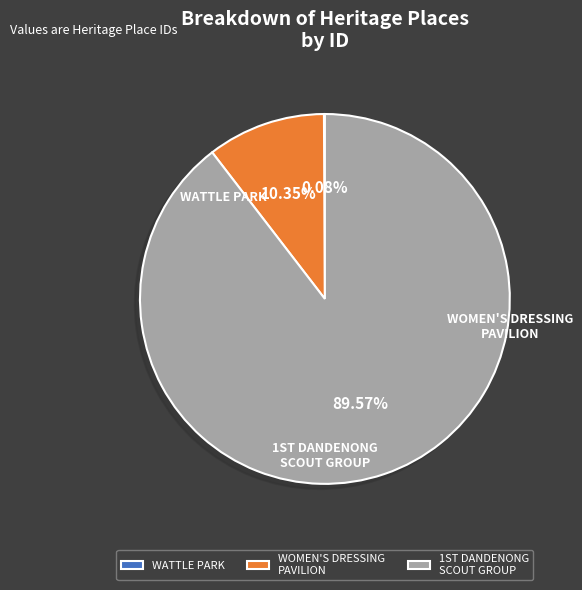

Which slice represents more than half of the pie?

1ST DANDENONG SCOUT GROUP